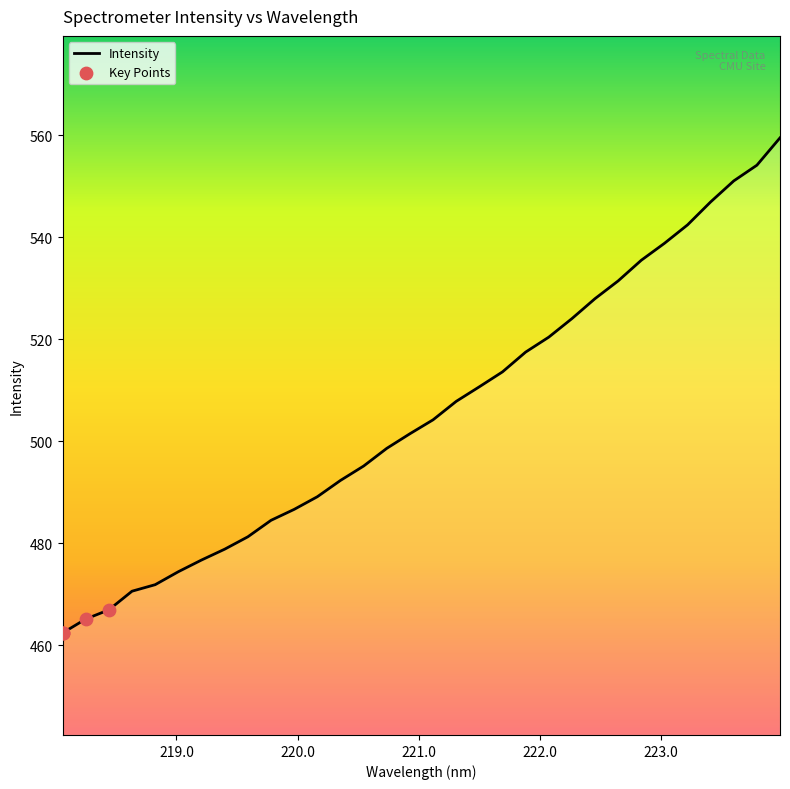

What is the maximum value shown in the chart?

559.5